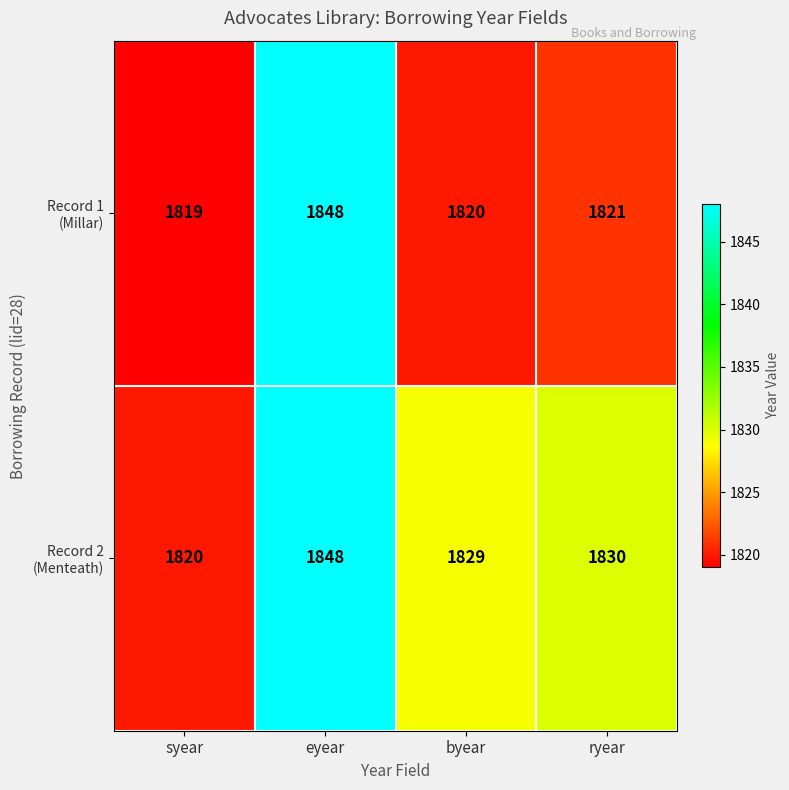

At which category is the sum across all series the highest?

eyear